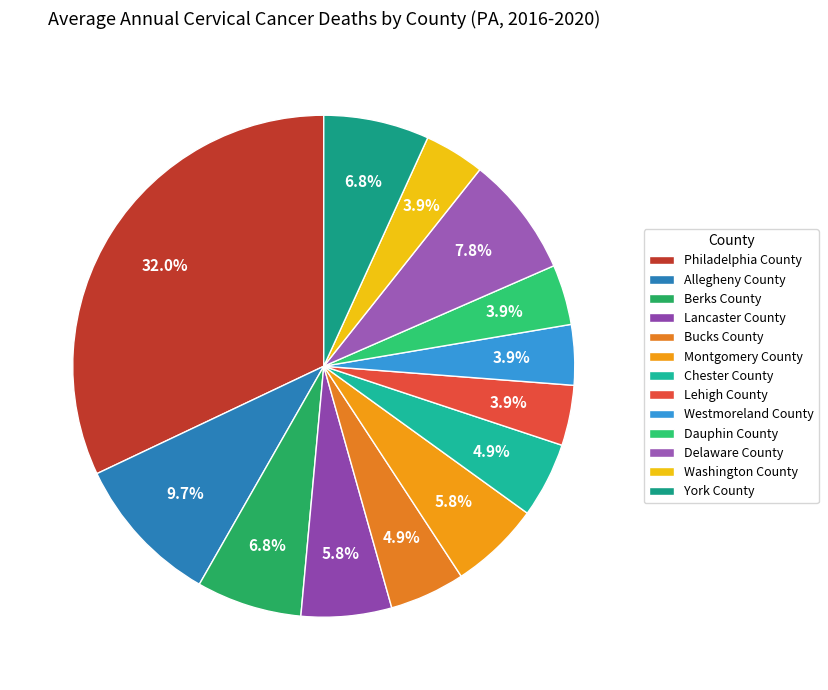

How many segments does this pie chart have?

13